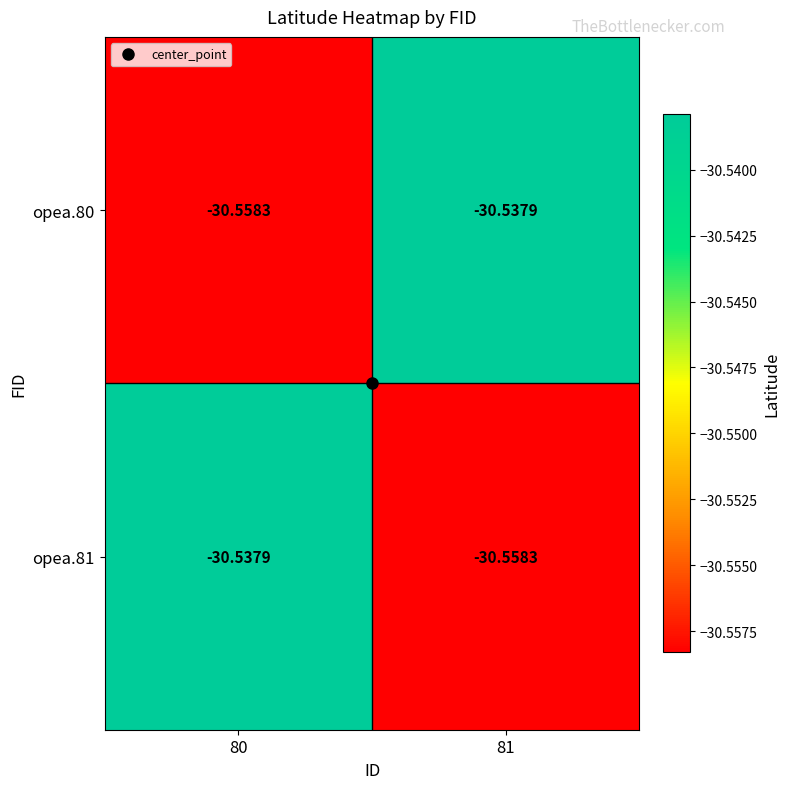

What is the maximum value shown in the chart?

-30.5